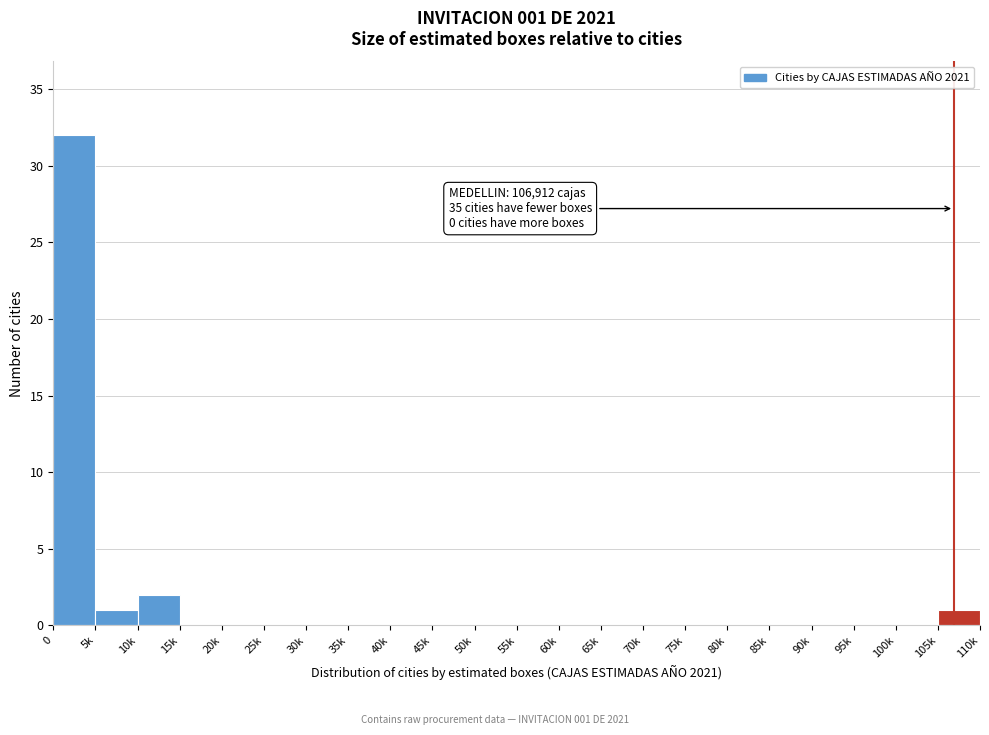

Reading right to left, extract all data points from this chart.

105k=1	100k=0	95k=0	90k=0	85k=0	80k=0	75k=0	70k=0	65k=0	60k=0	55k=0	50k=0	45k=0	40k=0	35k=0	30k=0	25k=0	20k=0	15k=0	10k=2	5k=1	0=32